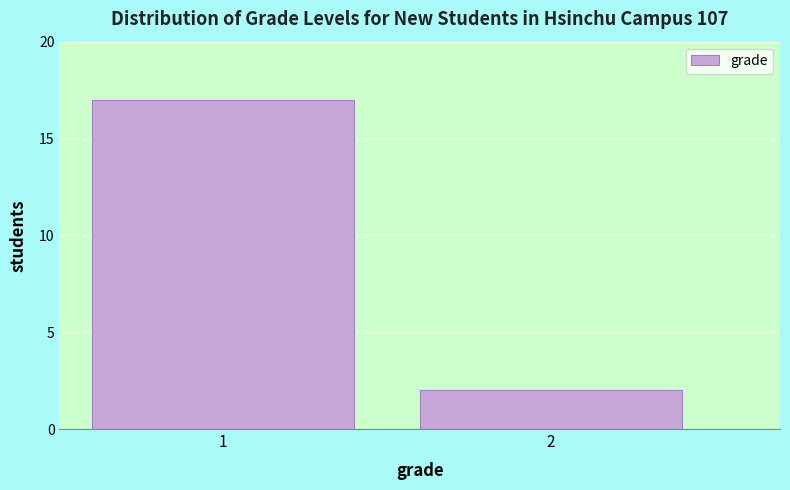

Reading left to right, transcribe all the data shown in this chart.

17	2